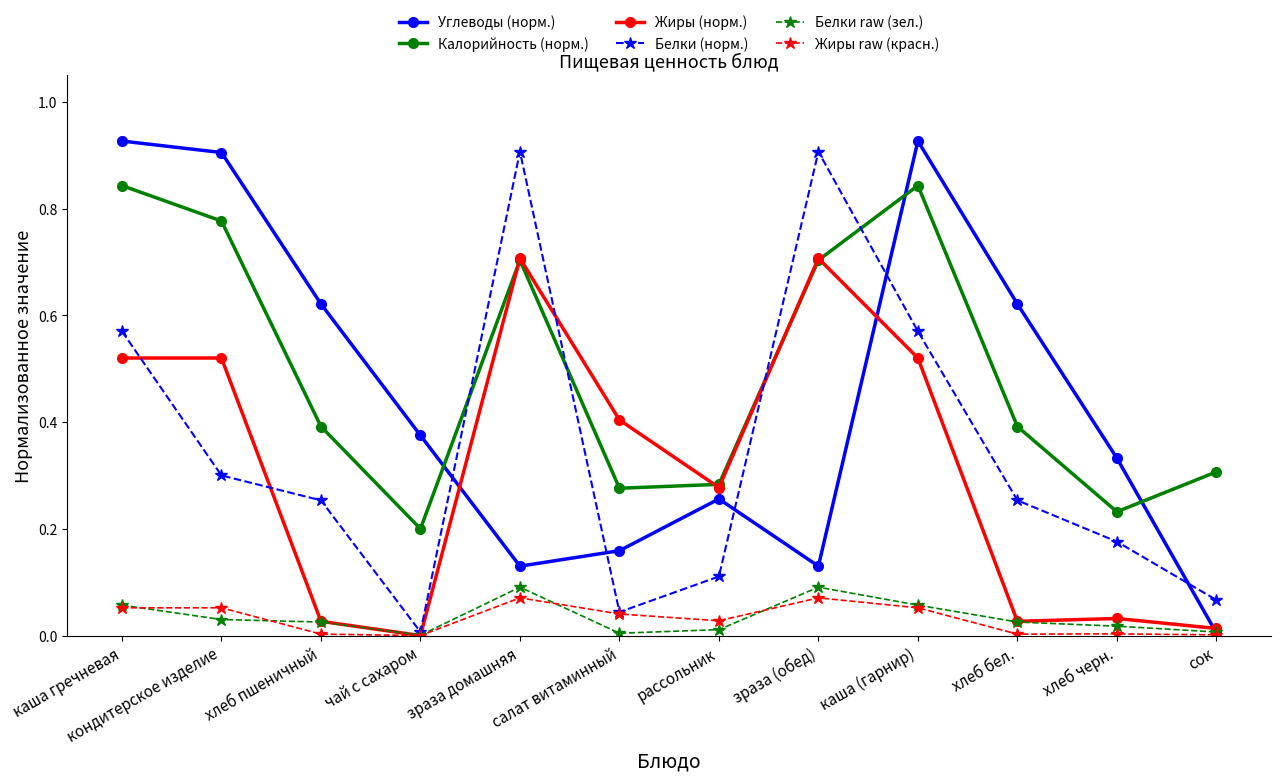

Which series has the largest range (max minus min)?

Углеводы (норм.)